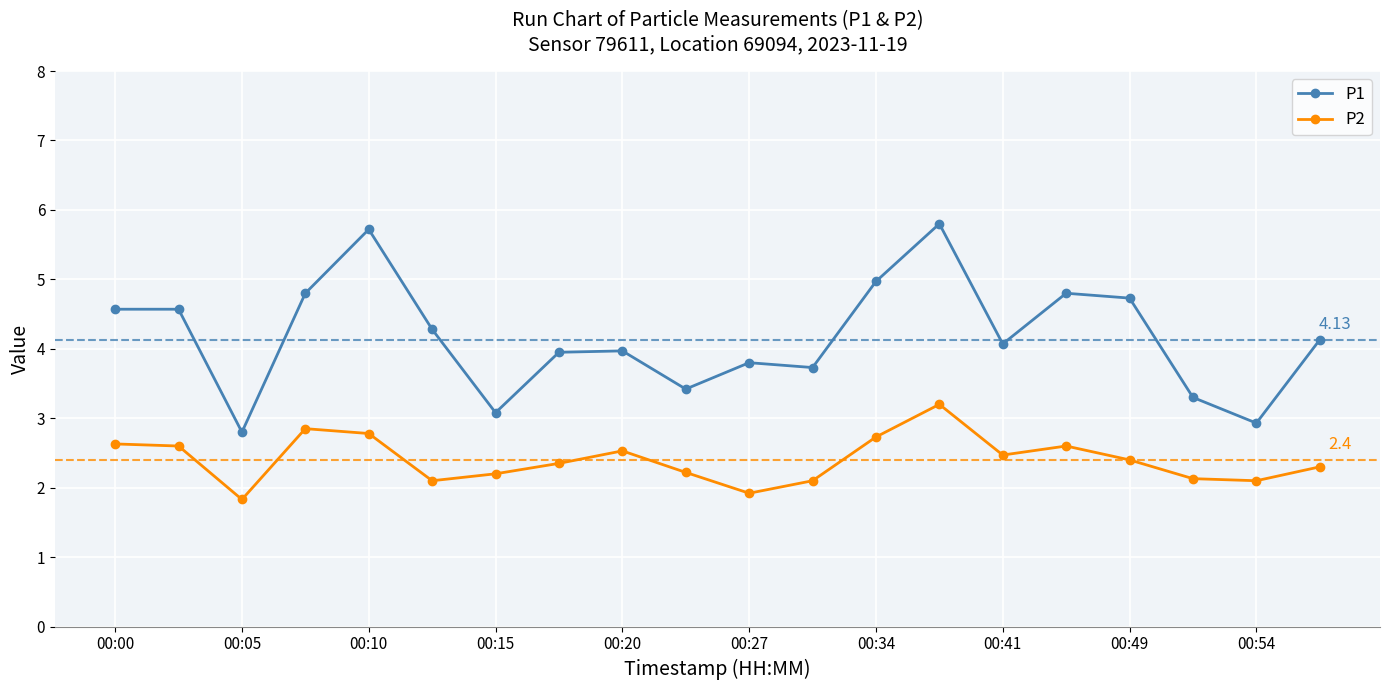

What is the sum of all P1 values?

83.4